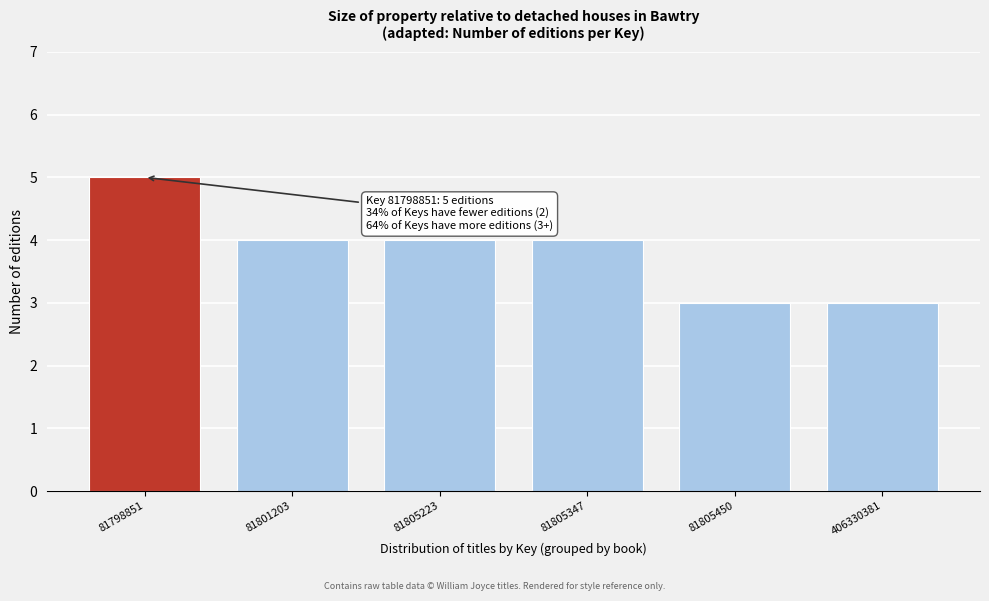

Reading left to right, list all the values displayed in this chart.

5	4	4	4	3	3